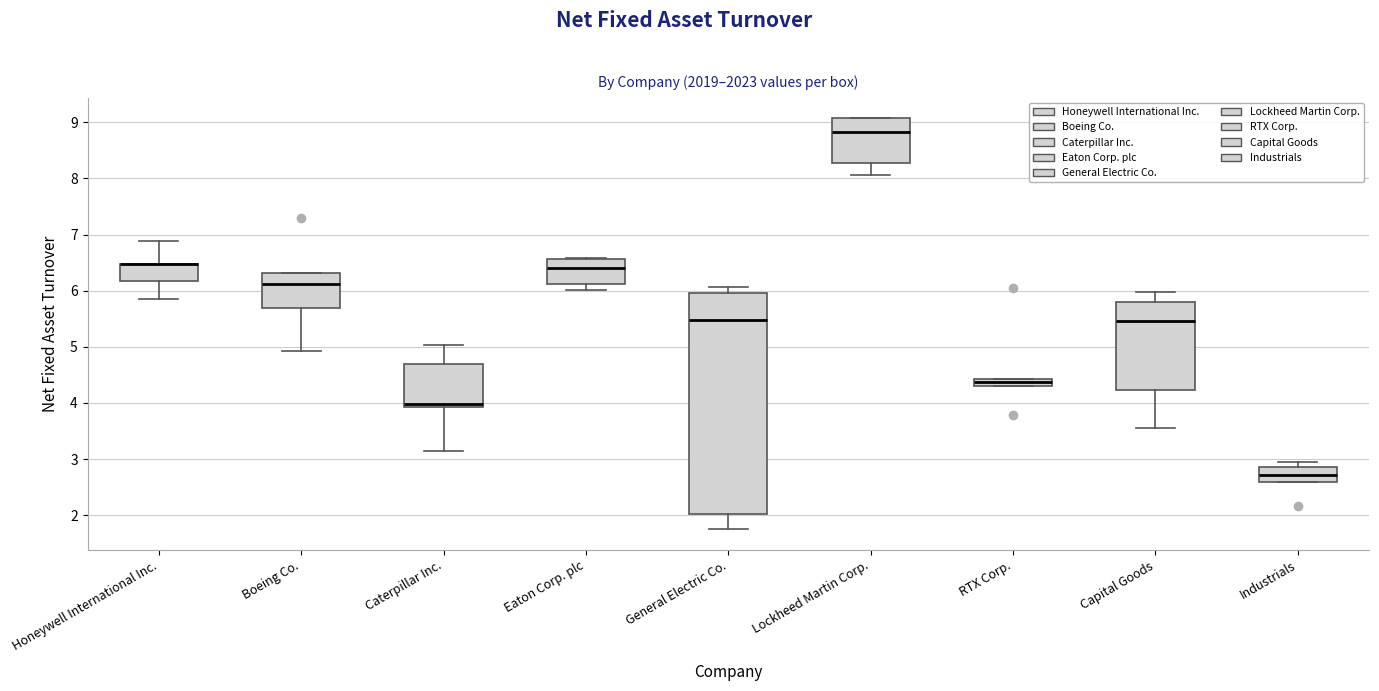

Where is the lower edge of the box for Lockheed Martin Corp. on the y-axis? The values are not printed on the chart, so give them approximately, as read against the axis.

8.3